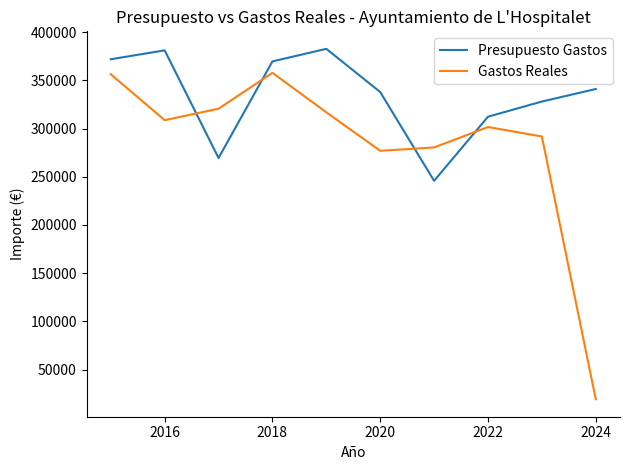

After their last crossing, which series has the higher values: Presupuesto Gastos or Gastos Reales?

Presupuesto Gastos